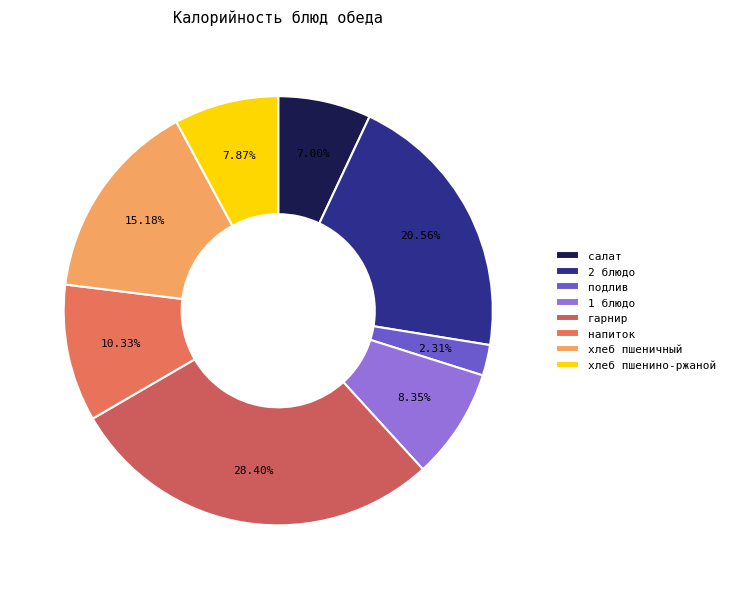

Count the number of slices in the pie.

8